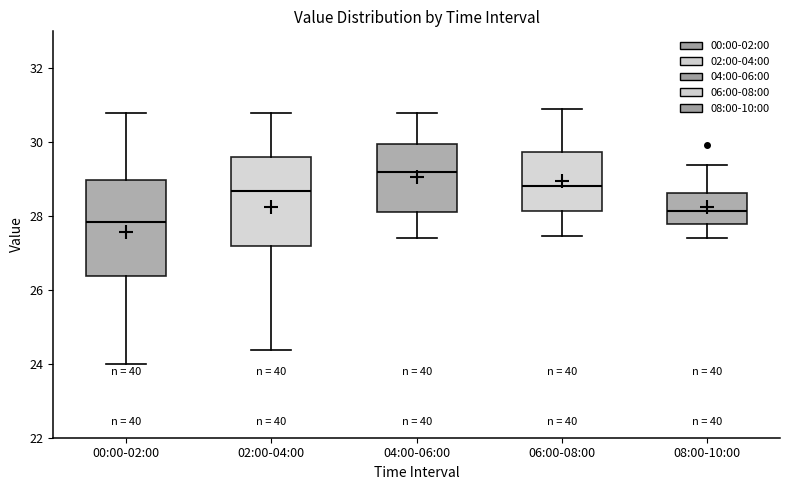

Where does the median line of the box for 04:00-06:00 sit on the y-axis? The values are not printed on the chart, so give them approximately, as read against the axis.

29.2